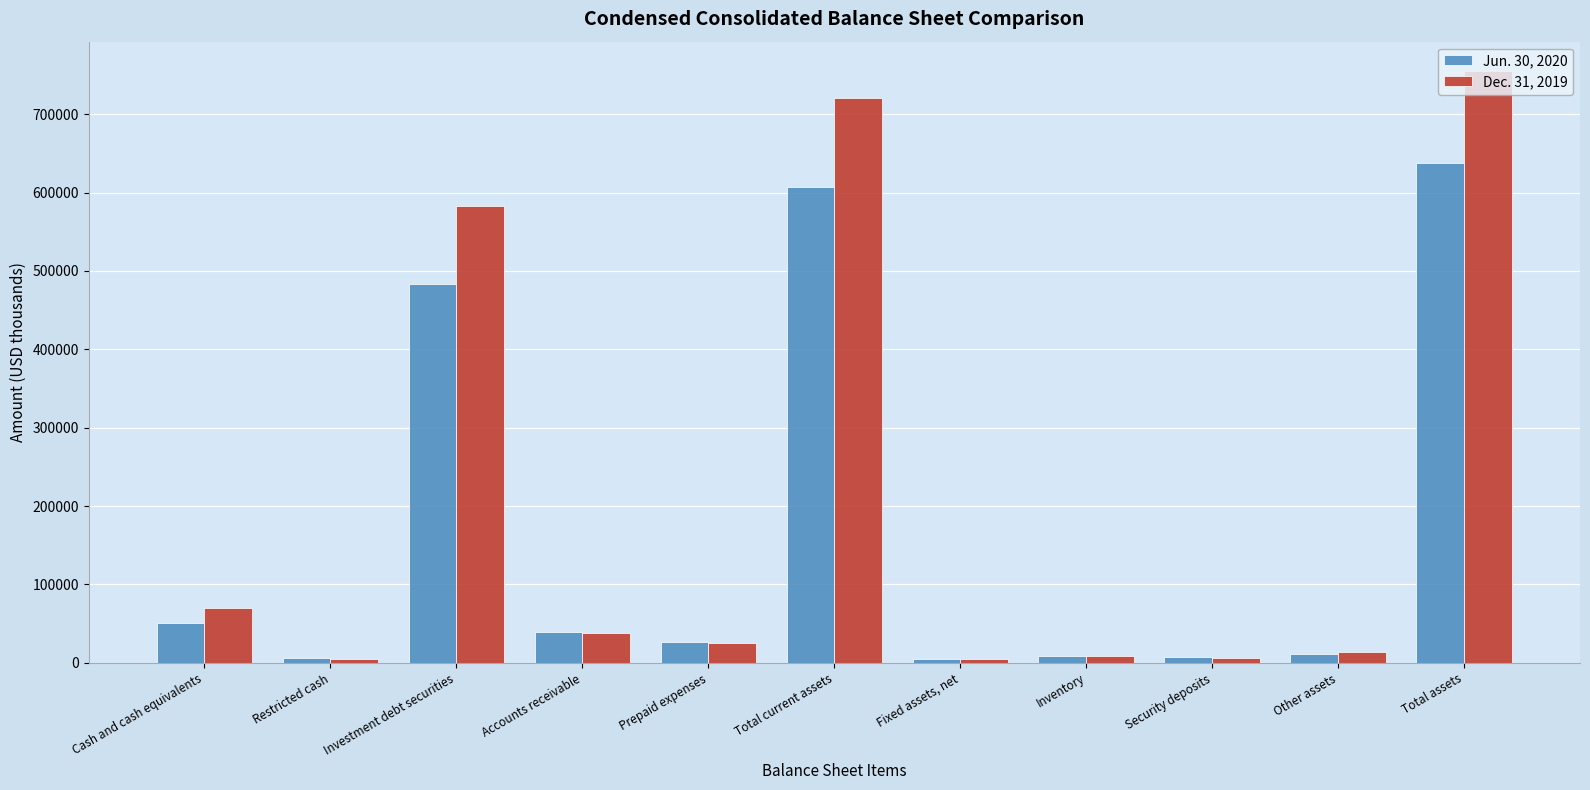

Which series has the largest range (max minus min)?

Dec. 31, 2019